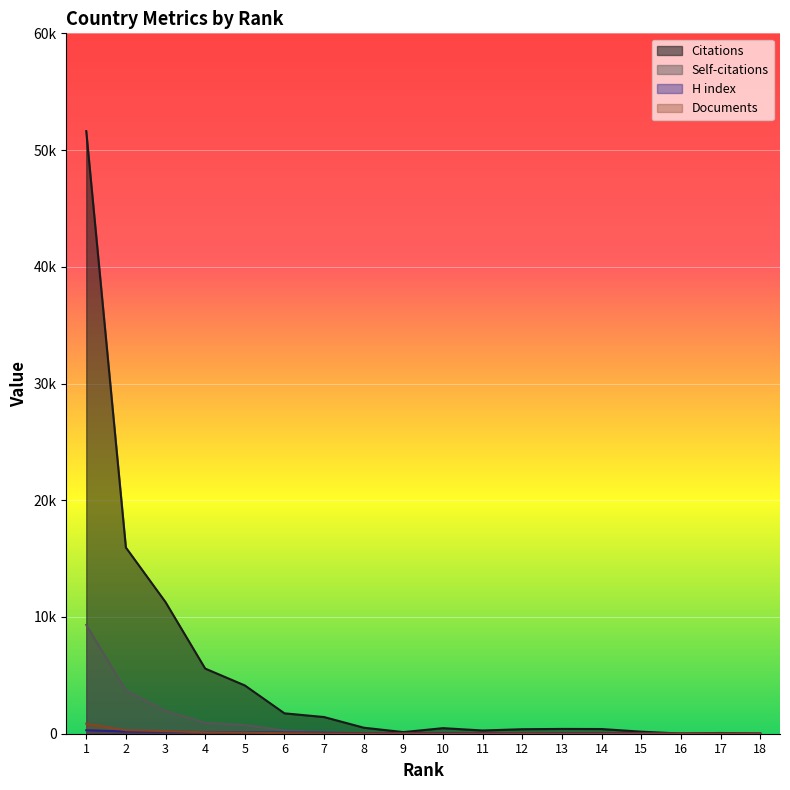

Reading left to right, transcribe all the data shown in this chart.

Citations: 1=51622	2=15952	3=11276	4=5581	5=4137	6=1747	7=1428	8=516	9=138	10=477	11=277	12=386	13=411	14=402	15=175	16=15	17=64	18=10
Self-citations: 1=9325	2=3694	3=1957	4=933	5=745	6=276	7=122	8=42	9=4	10=81	11=8	12=36	13=4	14=24	15=3	16=1	17=0	18=1
H index: 1=297	2=189	3=180	4=136	5=123	6=97	7=87	8=47	9=49	10=58	11=63	12=39	13=53	14=52	15=47	16=12	17=8	18=14
Documents: 1=857	2=299	3=226	4=120	5=97	6=44	7=20	8=13	9=11	10=8	11=8	12=7	13=4	14=3	15=2	16=1	17=1	18=1